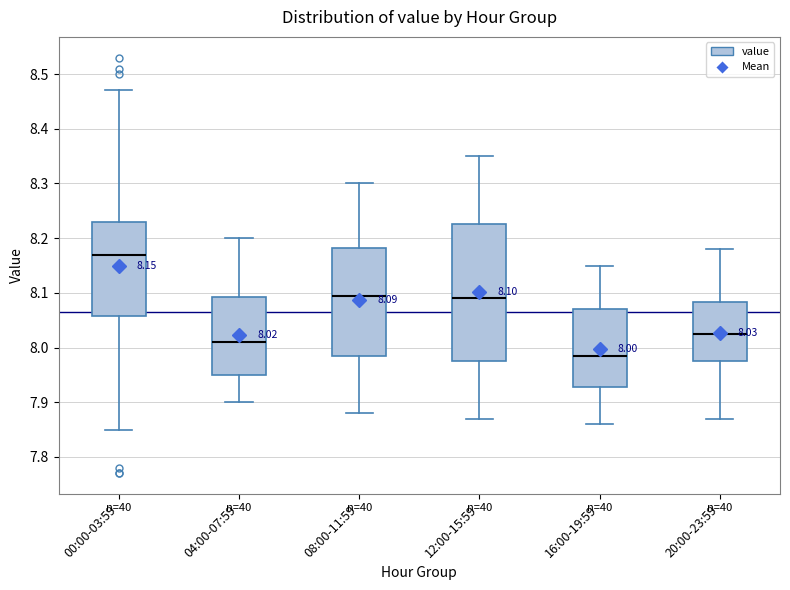

Which box is the tallest, from its lower edge to its upper edge?

12:00-15:59